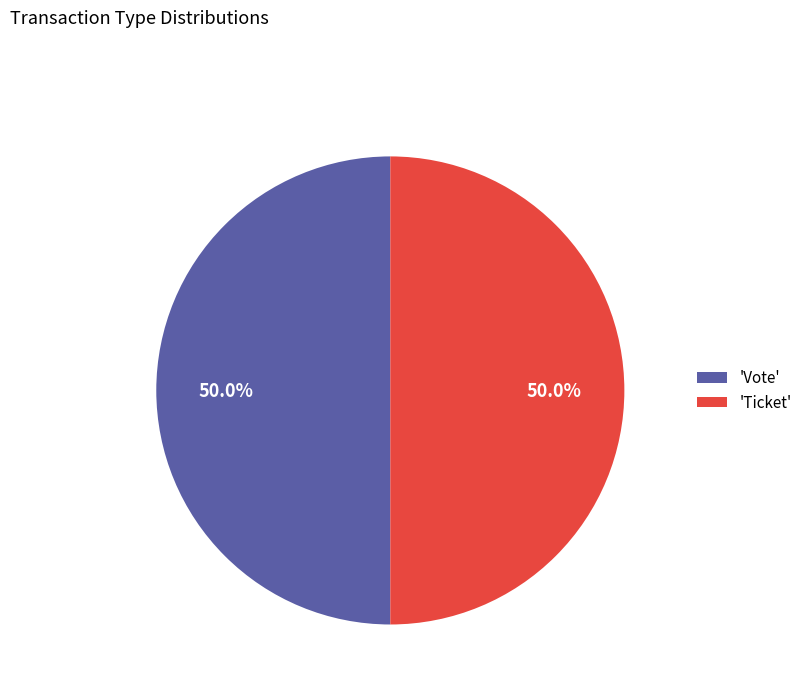

What is the total percentage of 'Ticket' and 'Vote'?

100.0%